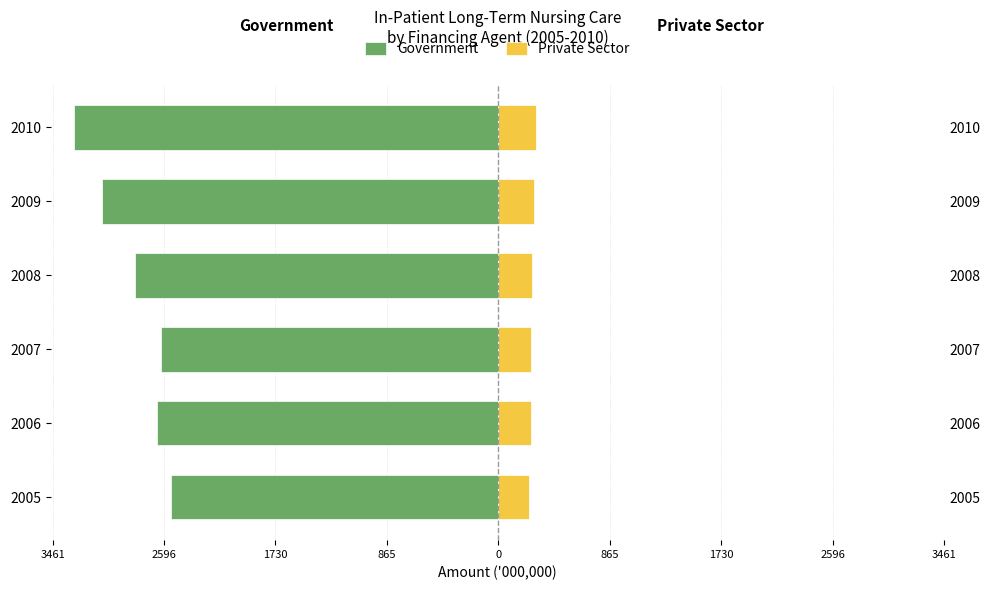

What is the minimum value for Private Sector?

234.5